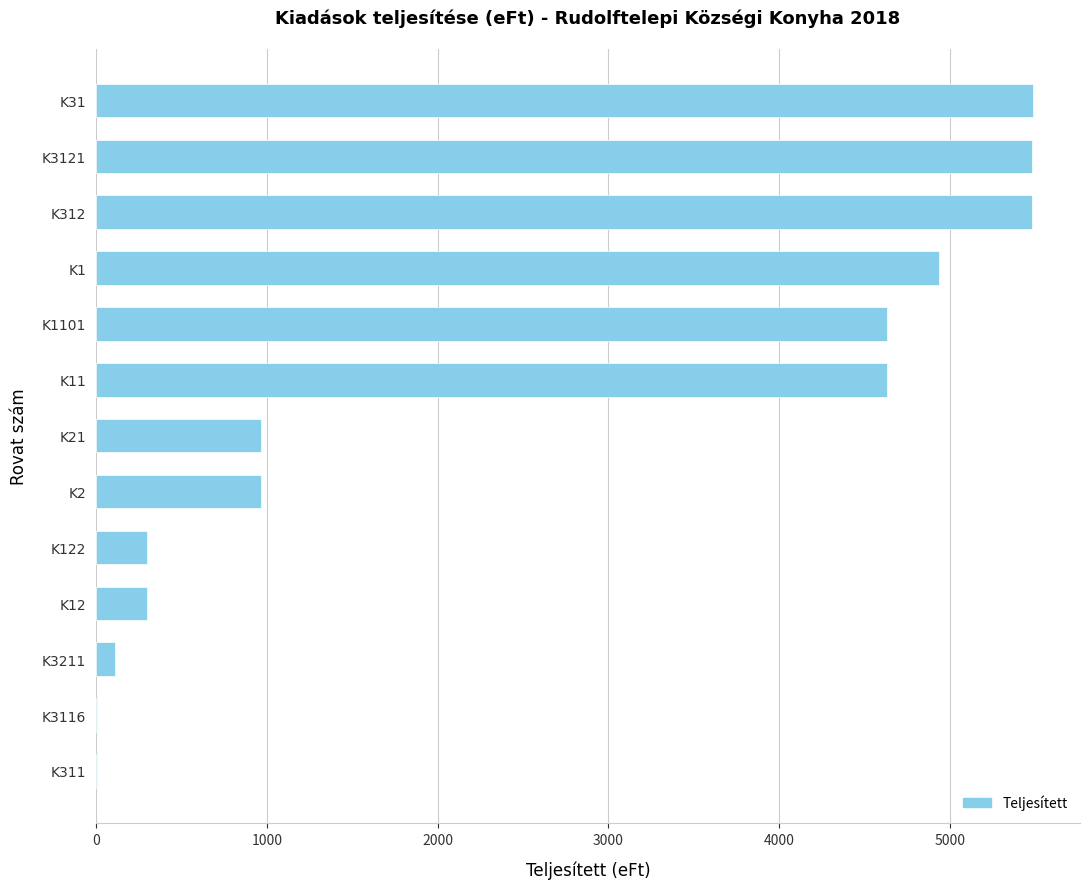

Is it true that the value at K21 is 964?

True